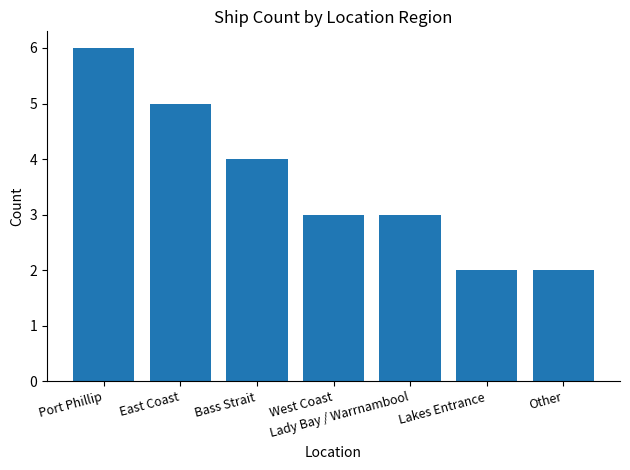

What position from the left is Bass Strait?

3